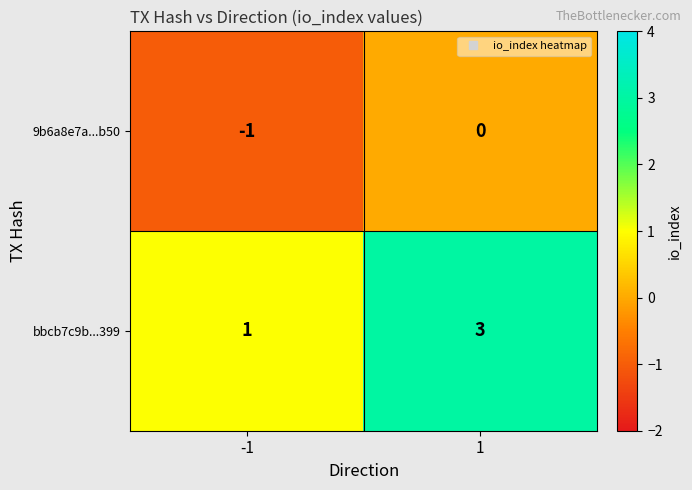

Which label corresponds to the largest value in the chart?

1